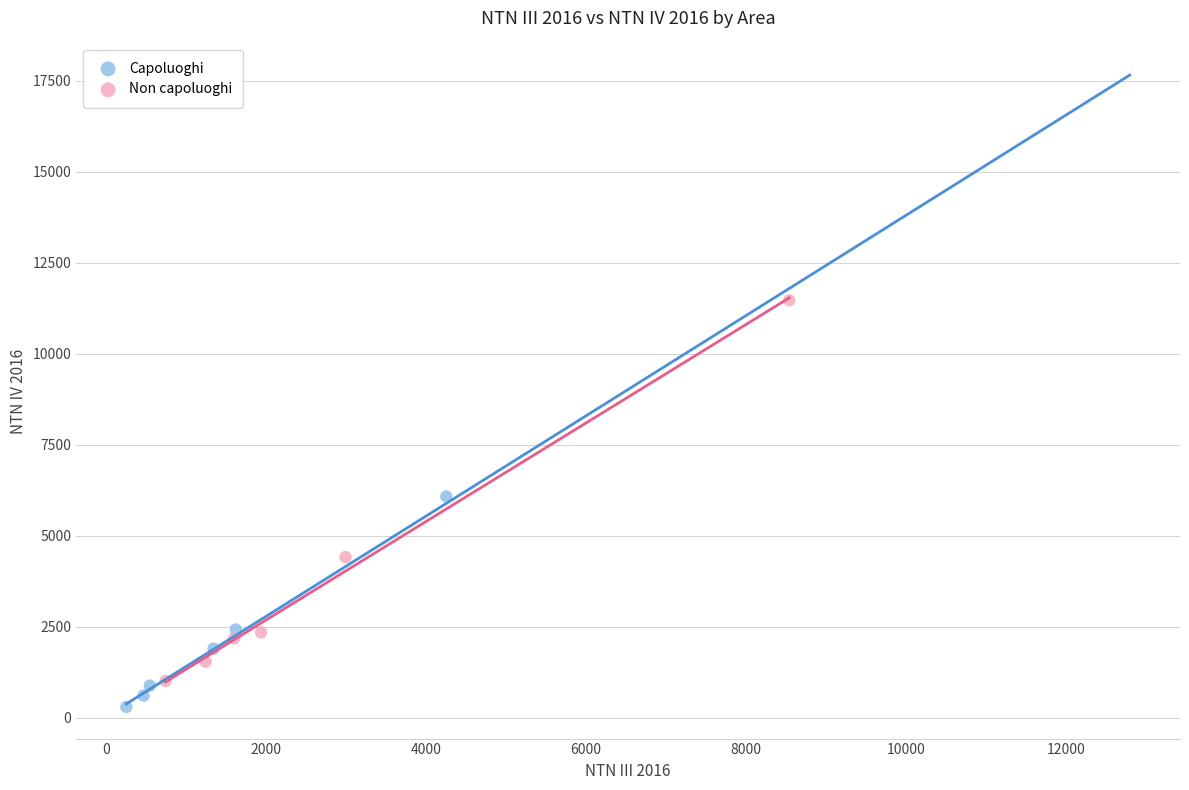

Which series reaches the maximum Y coordinate?

Non capoluoghi